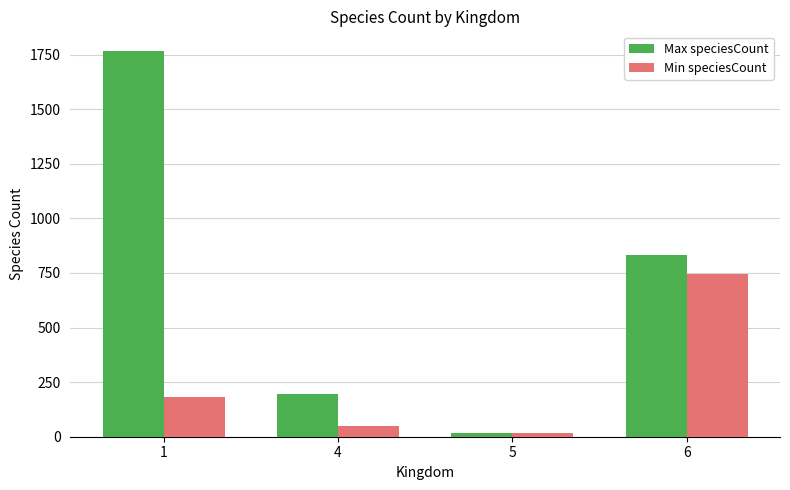

Between 5 and 6, which series saw the biggest shift?

Max speciesCount